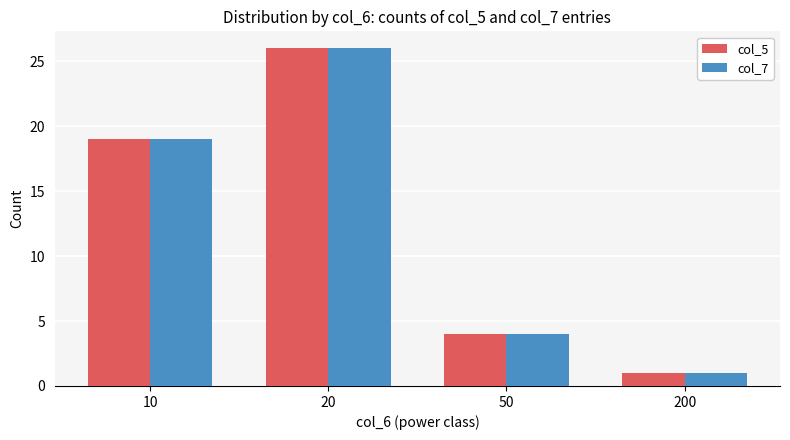

At which category is the sum across all series the highest?

20